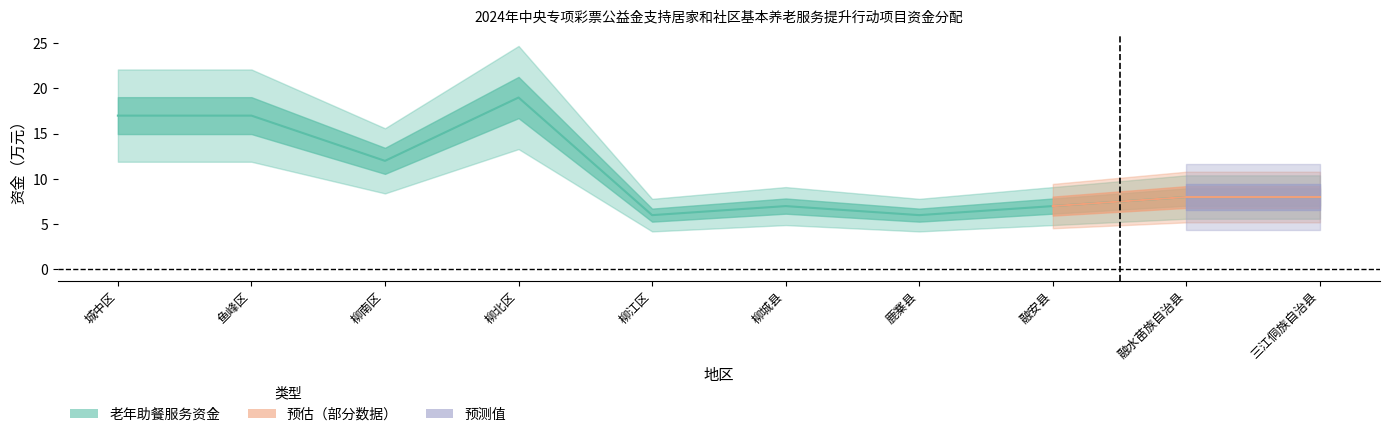

What is the sum of the values at 融安县 and 柳北区?

26